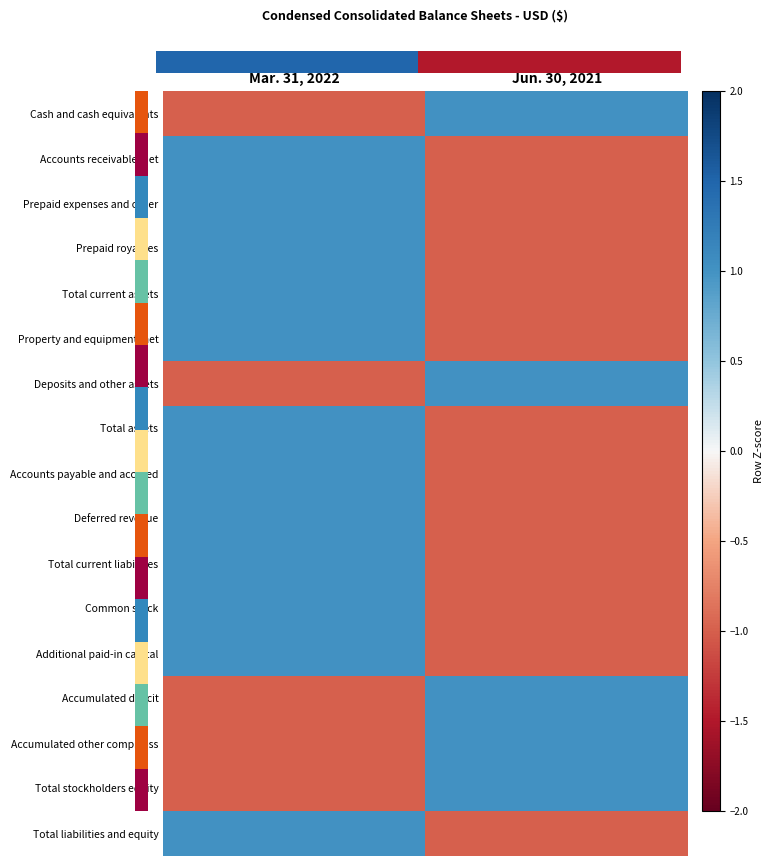

At how many categories does at least one series exceed 0?

2